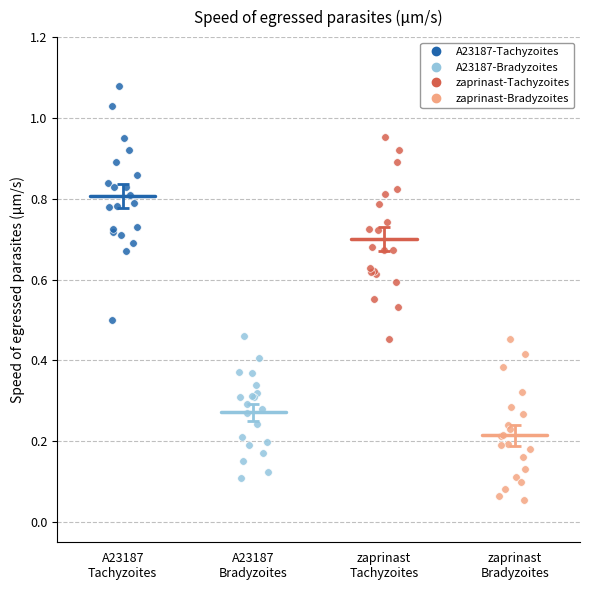

Which series contains the lowest Y value?

zaprinast-Bradyzoites